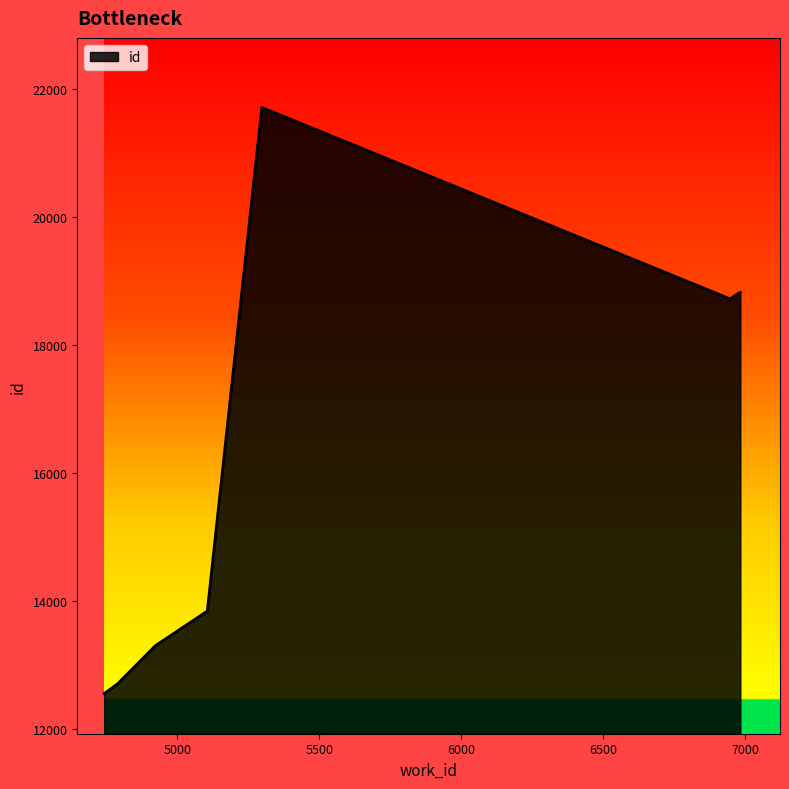

What is the value of the 1st point from the left?

12559